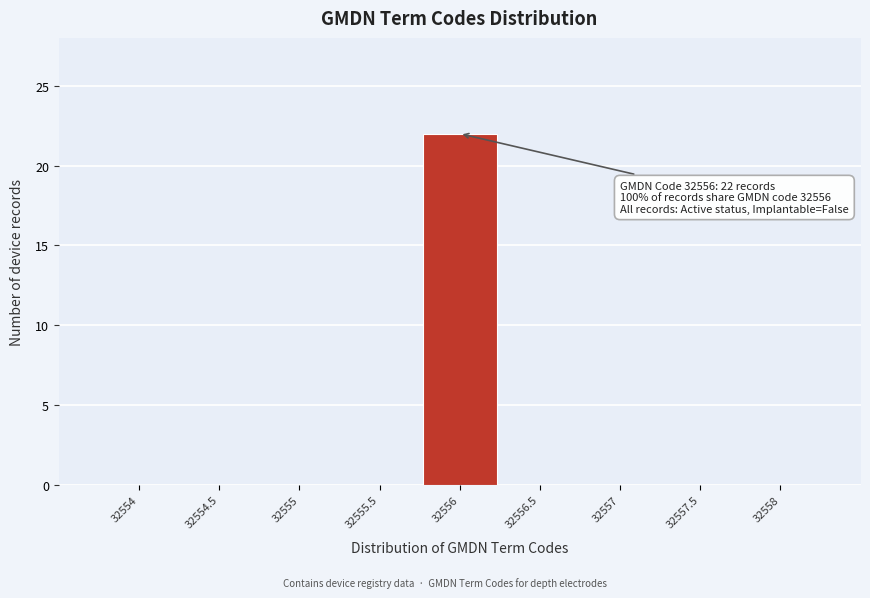

Which range on the x-axis has the tallest bar?

32555.75 to 32556.25